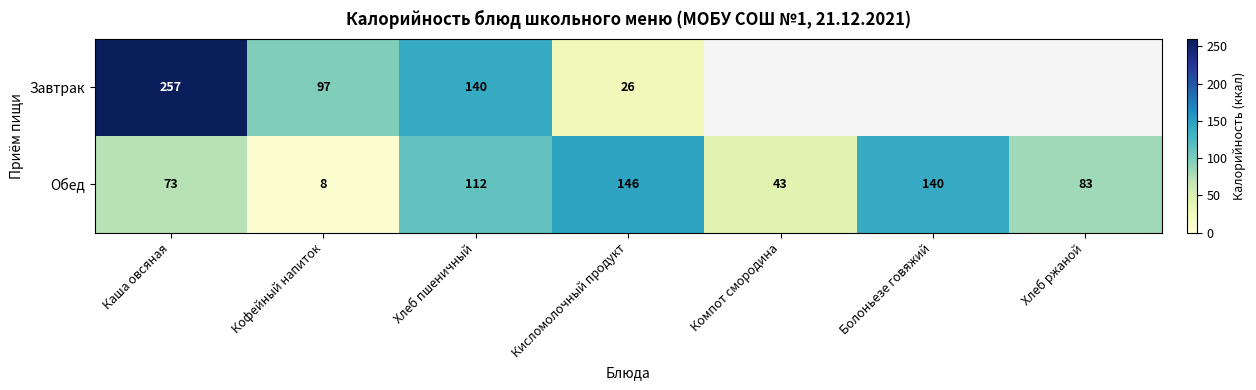

Which has a higher value, Компот смородина or Хлеб пшеничный?

Хлеб пшеничный